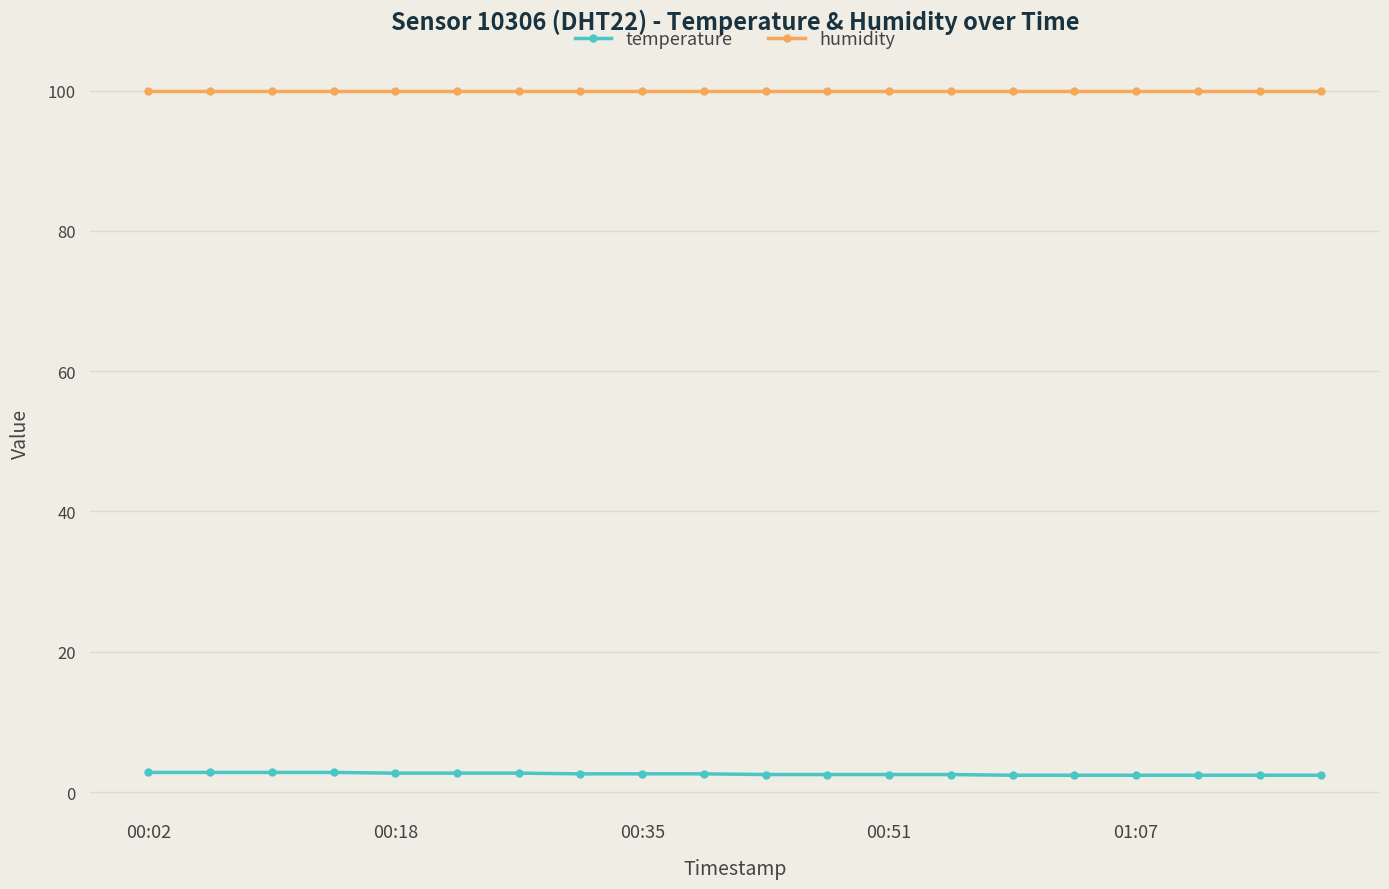

True or false: humidity and temperature cross at least once.

False